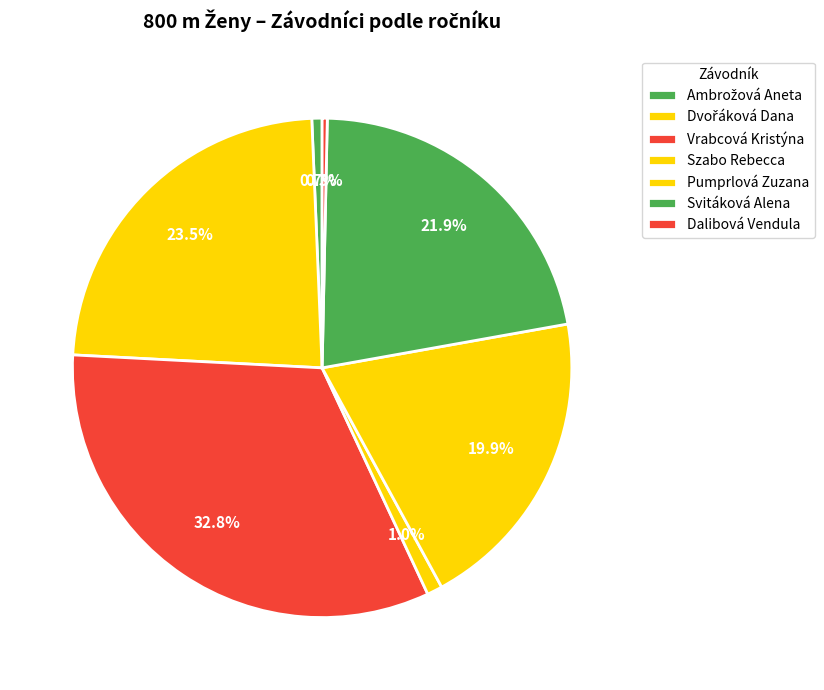

How many slices are in this pie chart?

7